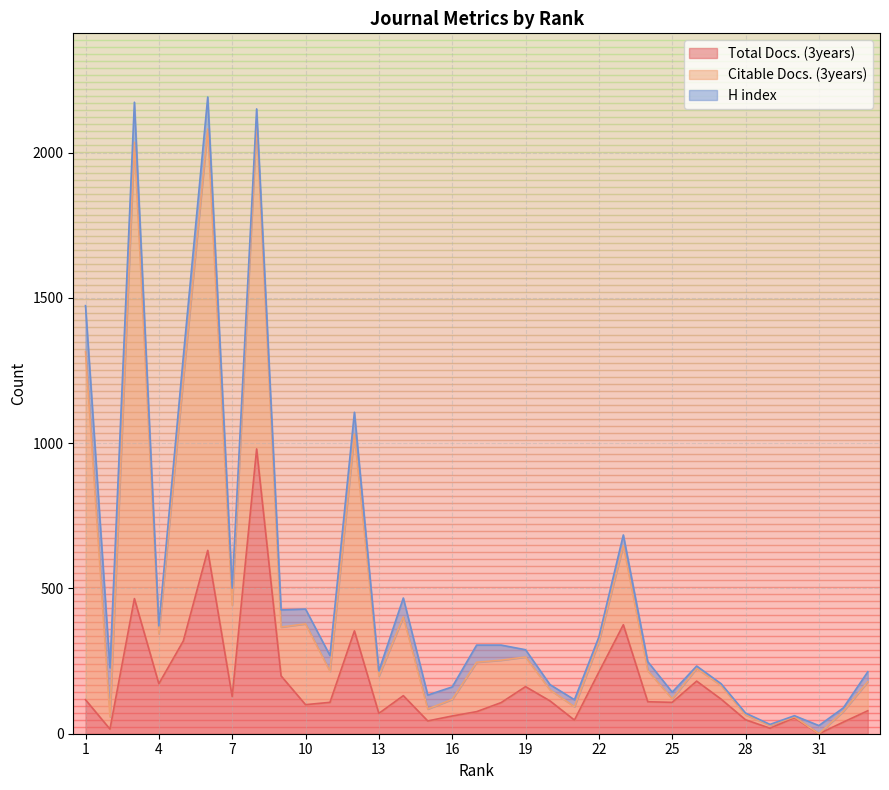

How many interior local peaks does the Total Docs. (3years) series have?

9